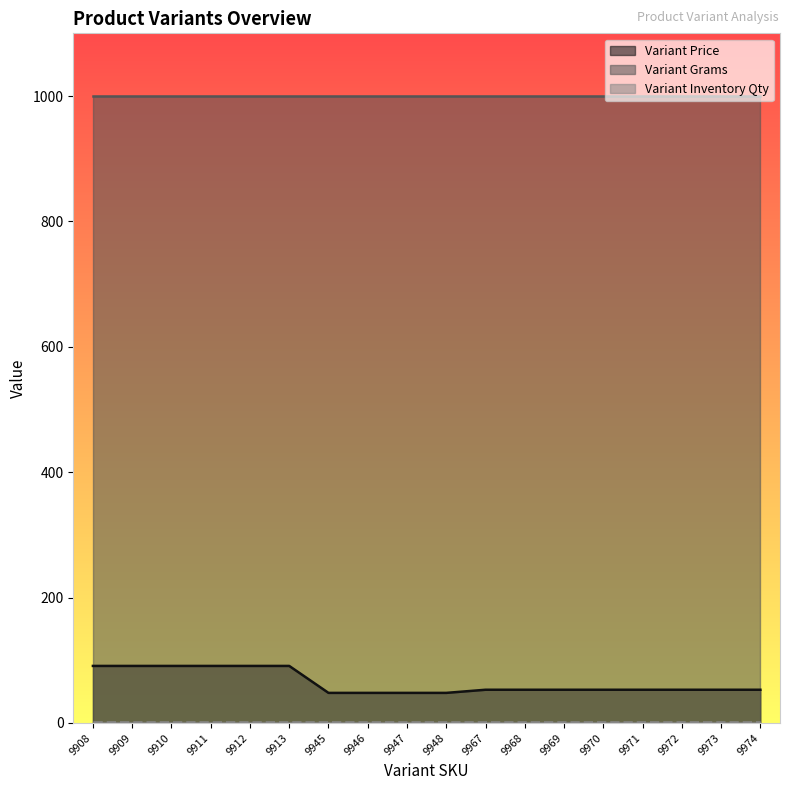

Does the chart display data point markers on the line(s)?

No